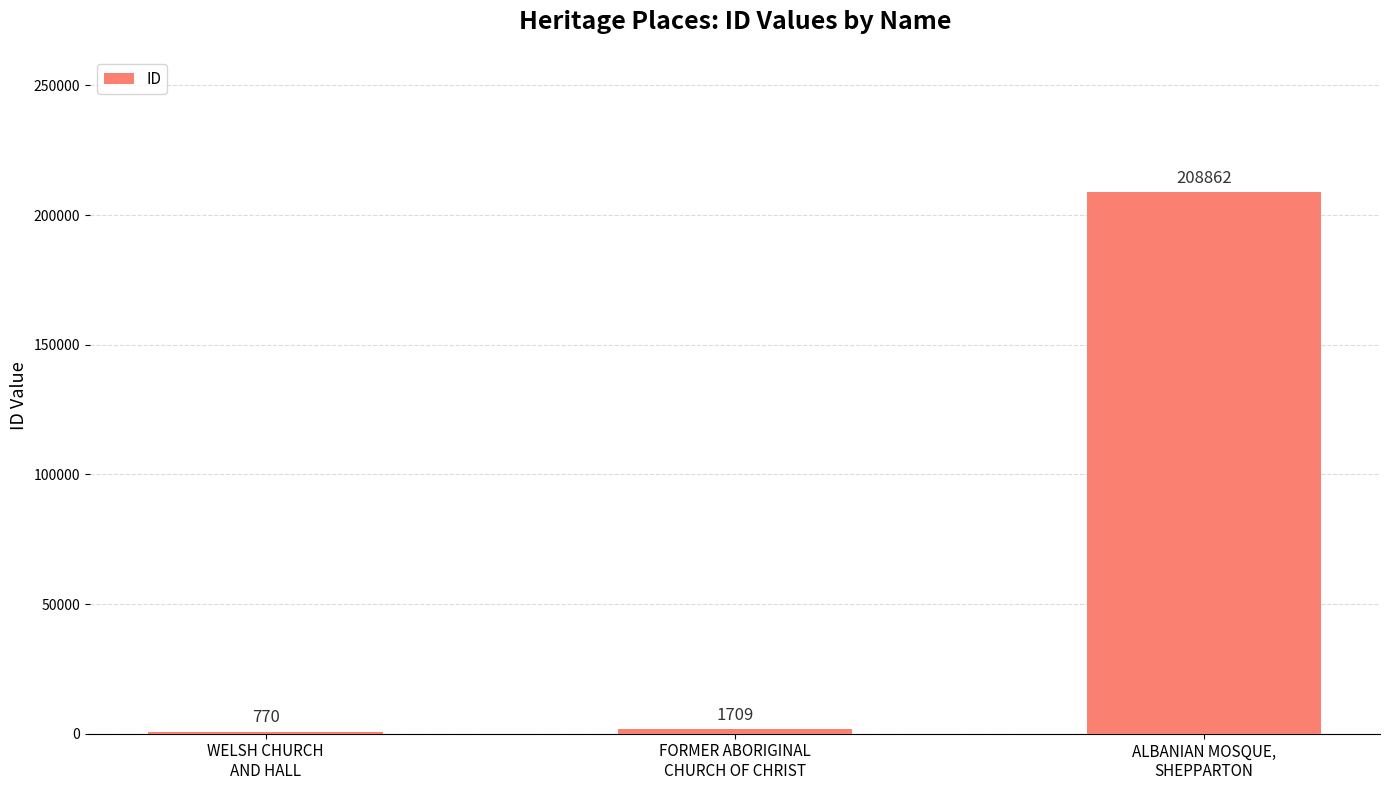

Reading right to left, what are all the values shown in this chart?

208862	1709	770